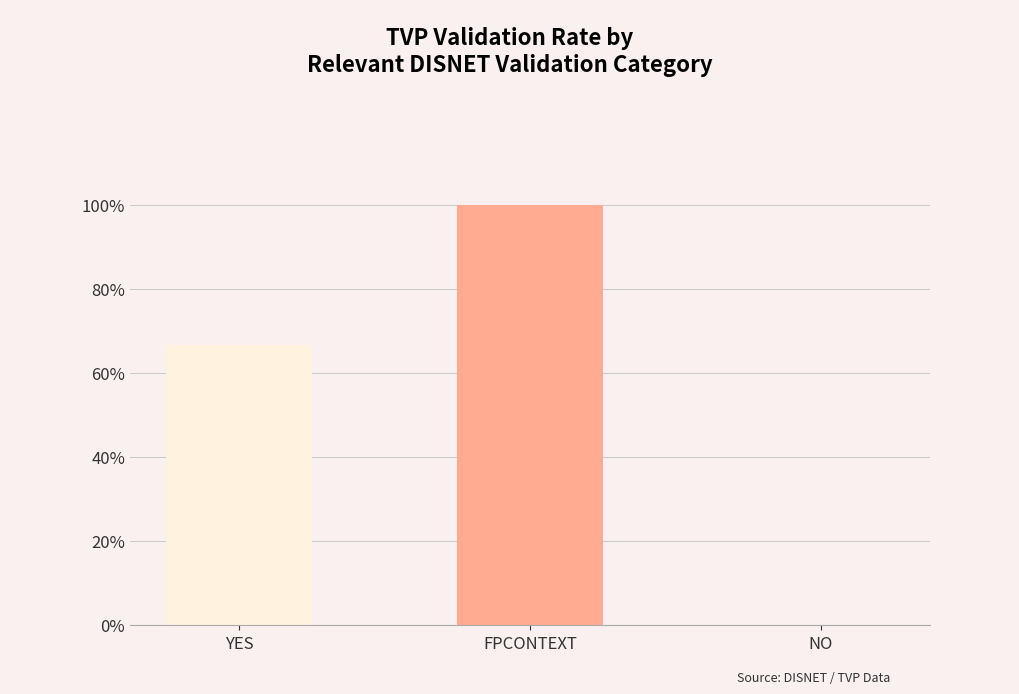

What is the change in value from YES to NO?

-66.7